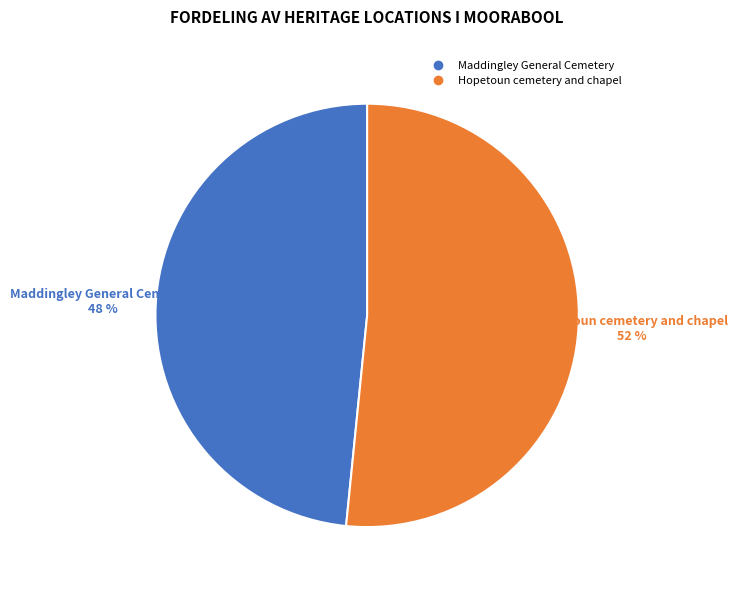

How many segments does this pie chart have?

2